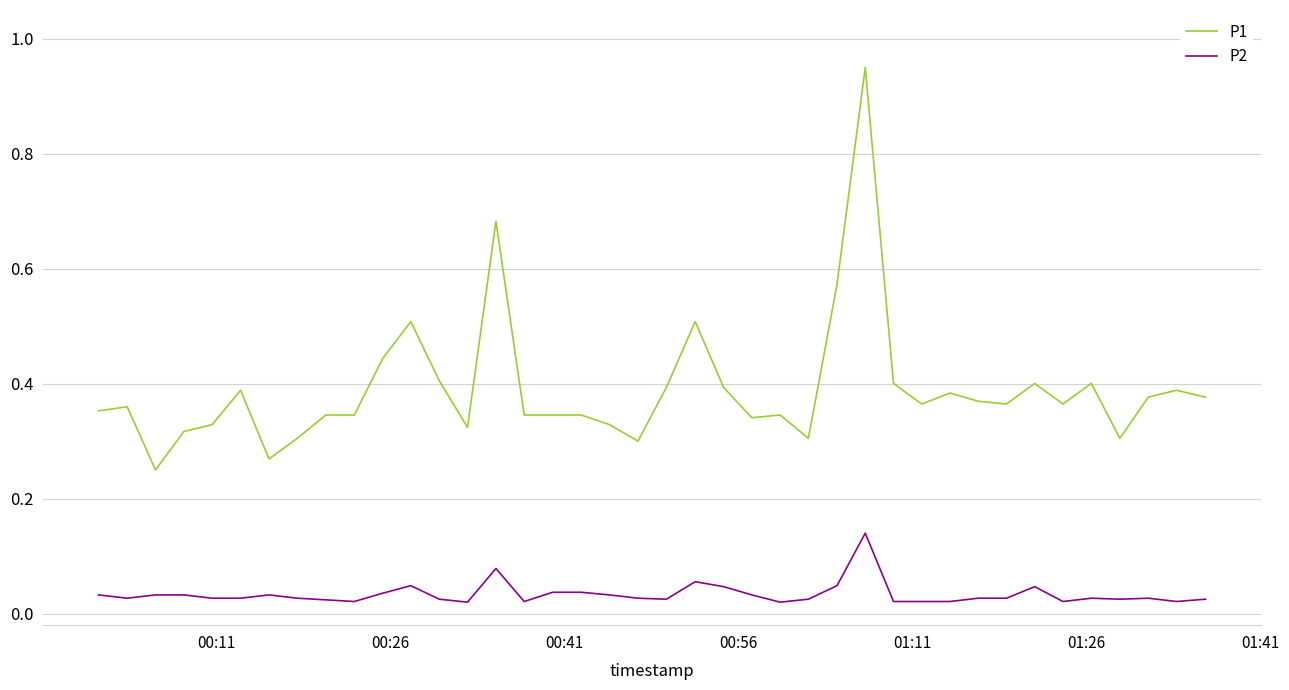

True or false: P1 and P2 intersect in this chart.

False